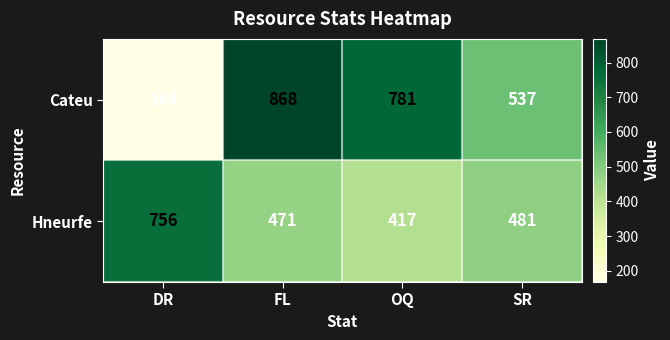

The value of Hneurfe at SR is 321. True or false?

False